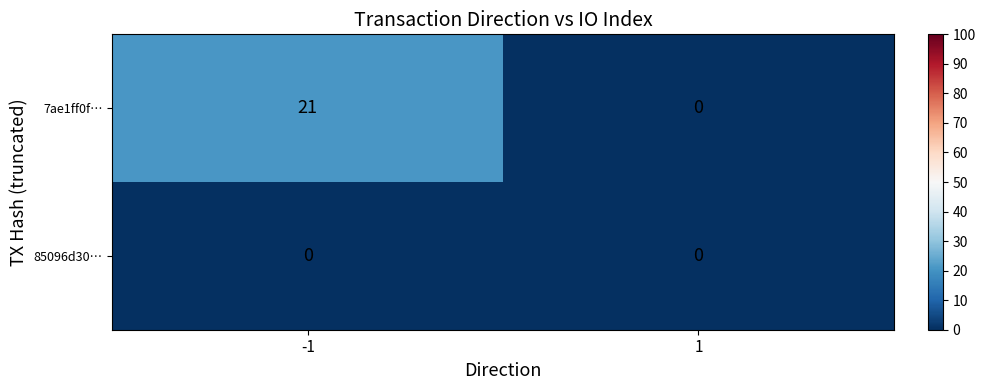

Reading right to left, extract all data points from this chart.

7ae1ff0f…: 1=0	-1=21
85096d30…: 1=0	-1=0